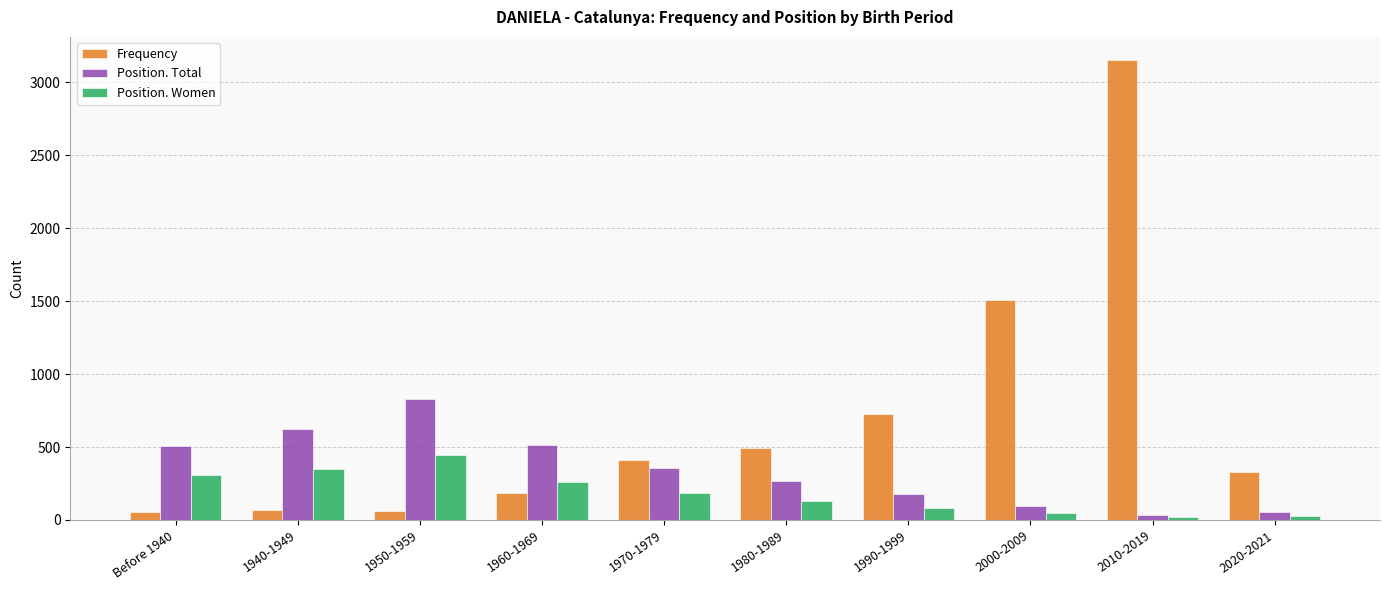

What position from the right is 1990-1999?

4